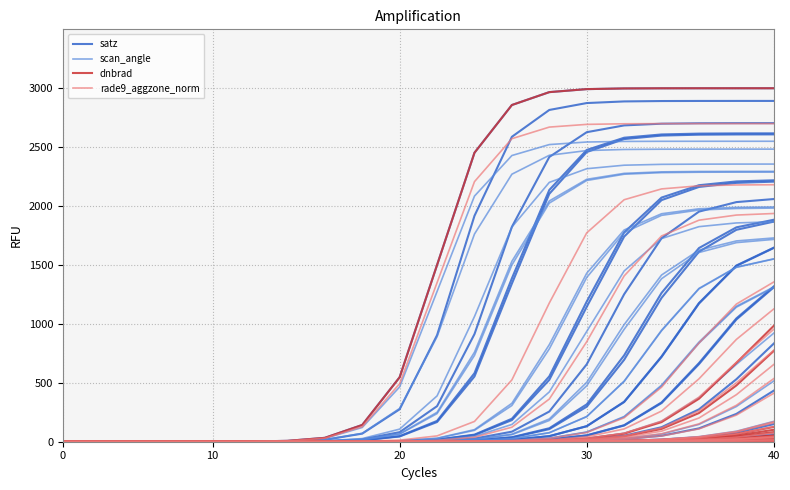

Is this an area chart (filled region under the line)?

No